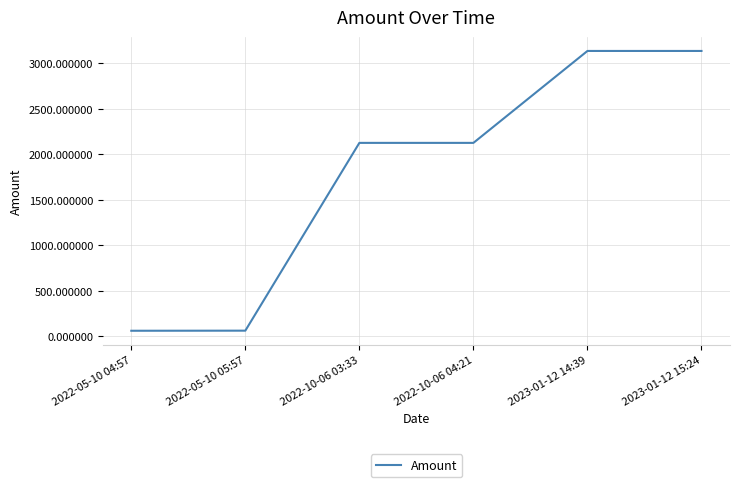

How many lines are shown in the chart?

1